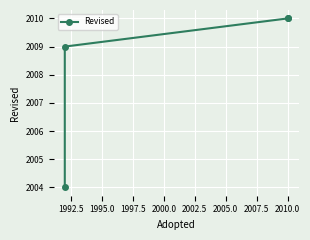

What is the ratio of the value at 1990.0 to the value at 1995.0?

1.0